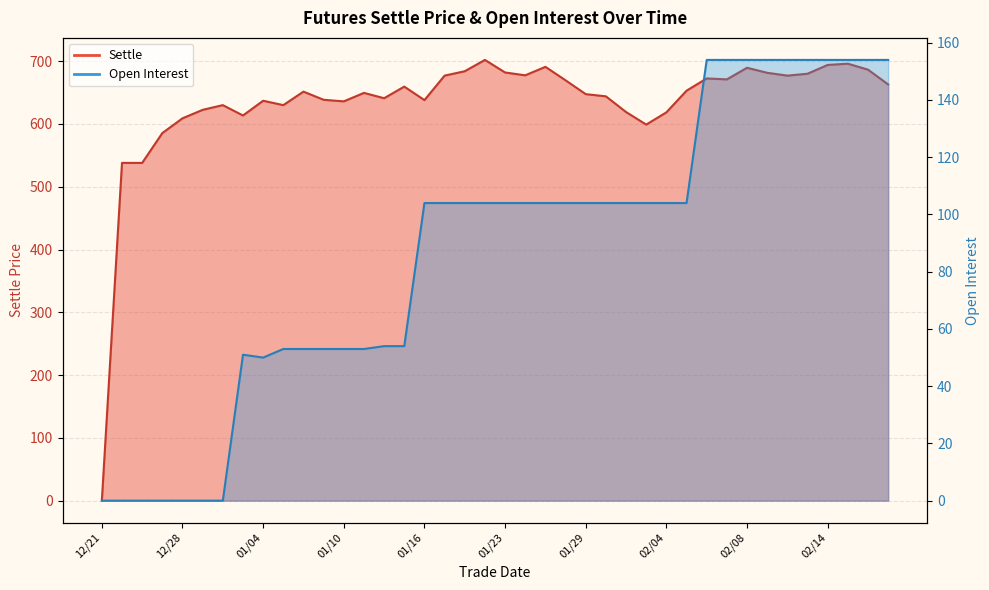

Which series has the largest total across all categories?

Settle